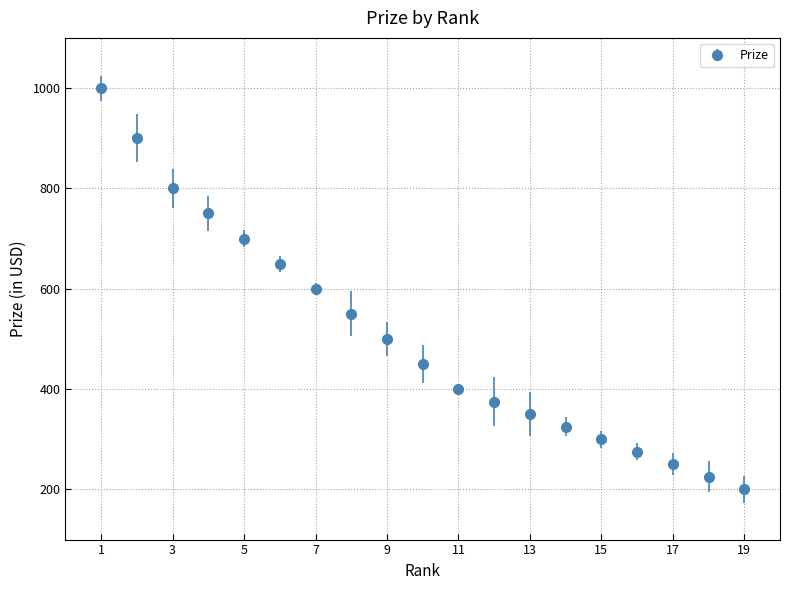

True or false: there are more than 0 points higher than both neighbors.

False